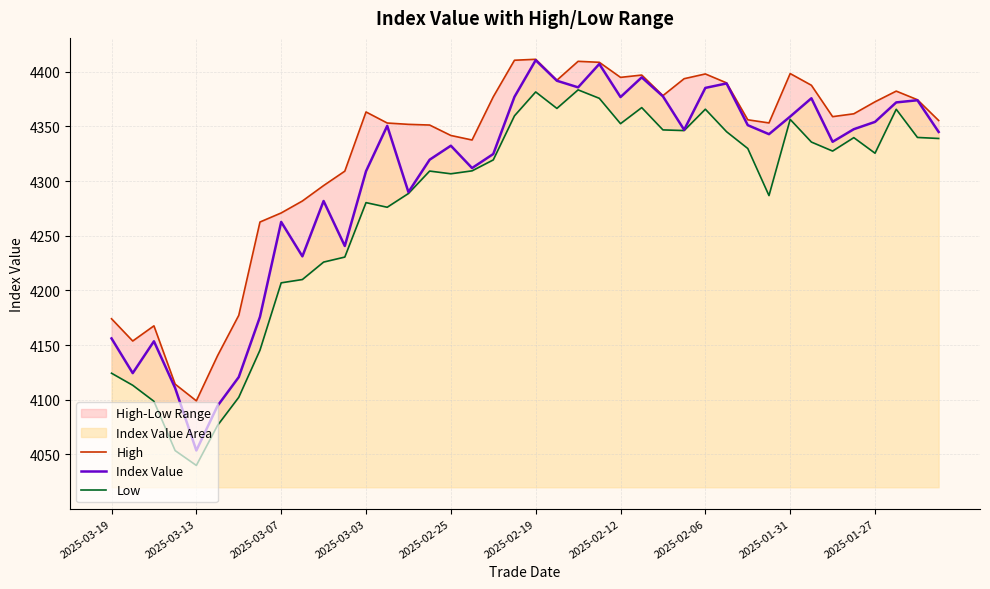

What is the sum of the Index Value values at 22 and 30?

8737.0